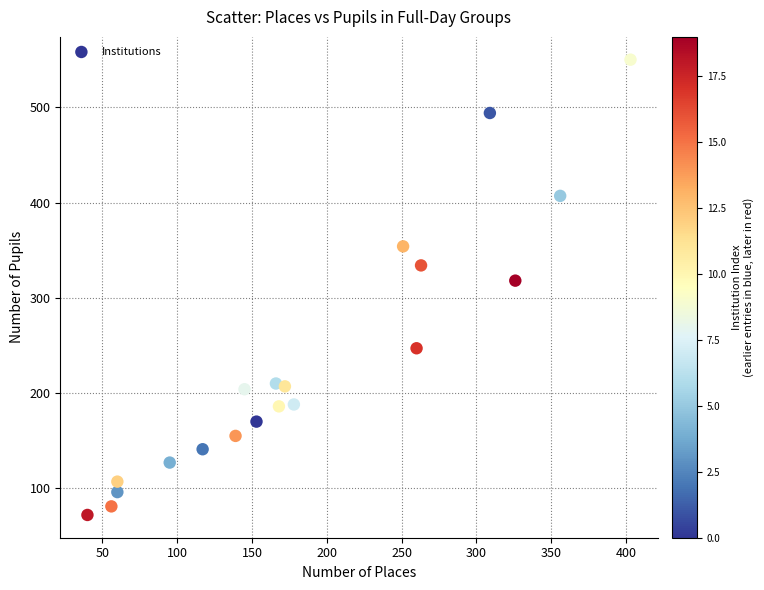

What is the range of Y values (max minus min)?

478